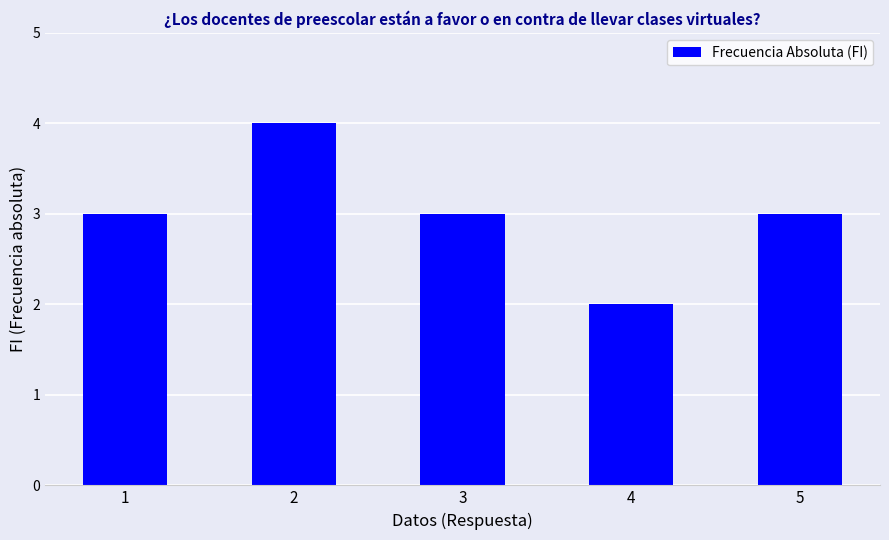

What value does the data have at 1?

3